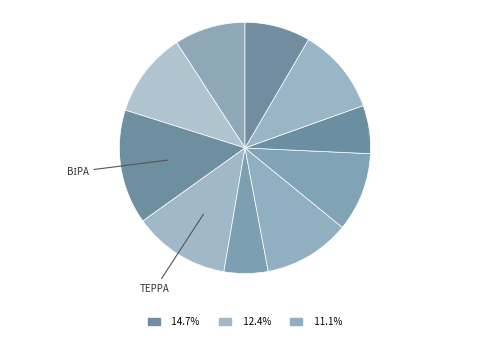

Count the number of slices in the pie.

10